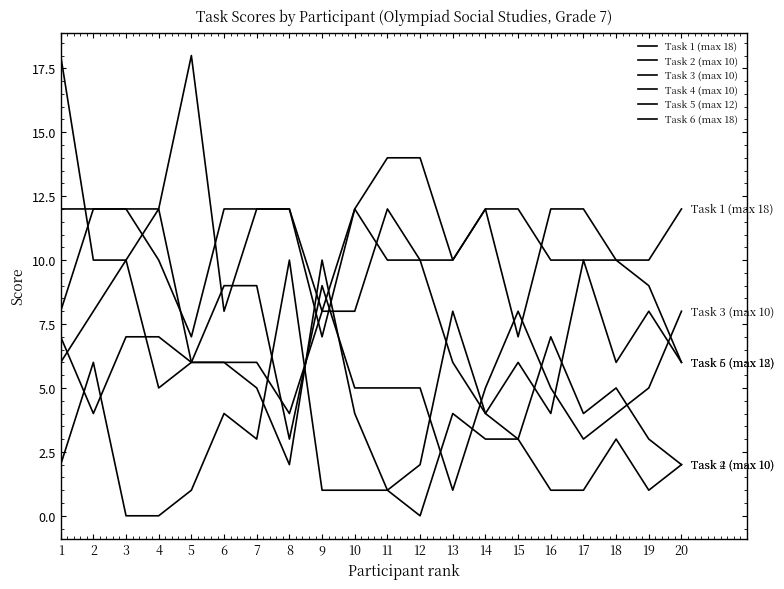

Does the chart have visible grid lines?

No